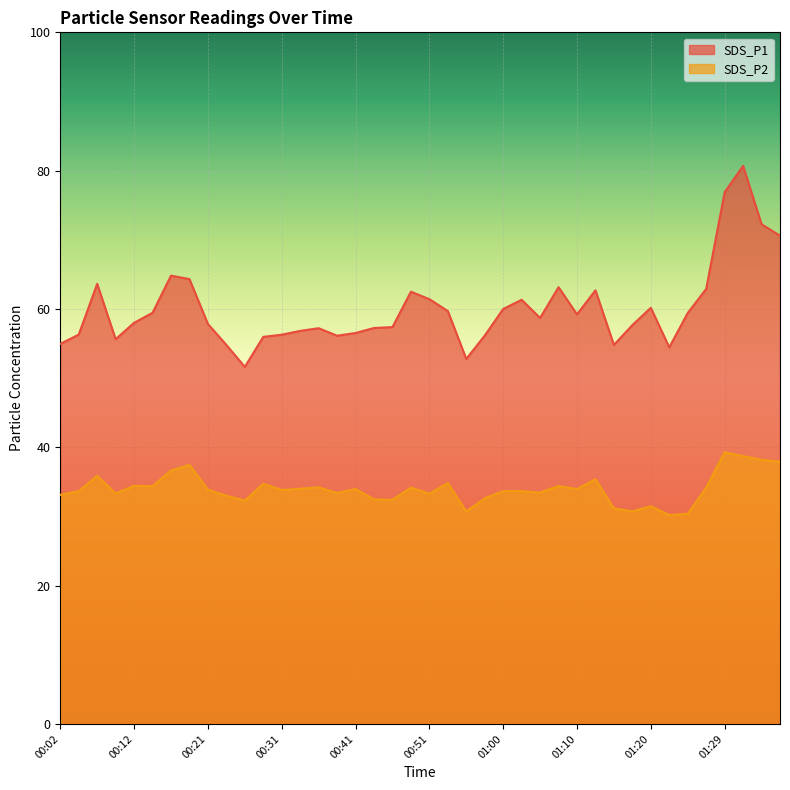

Which series has the widest spread of values?

SDS_P1